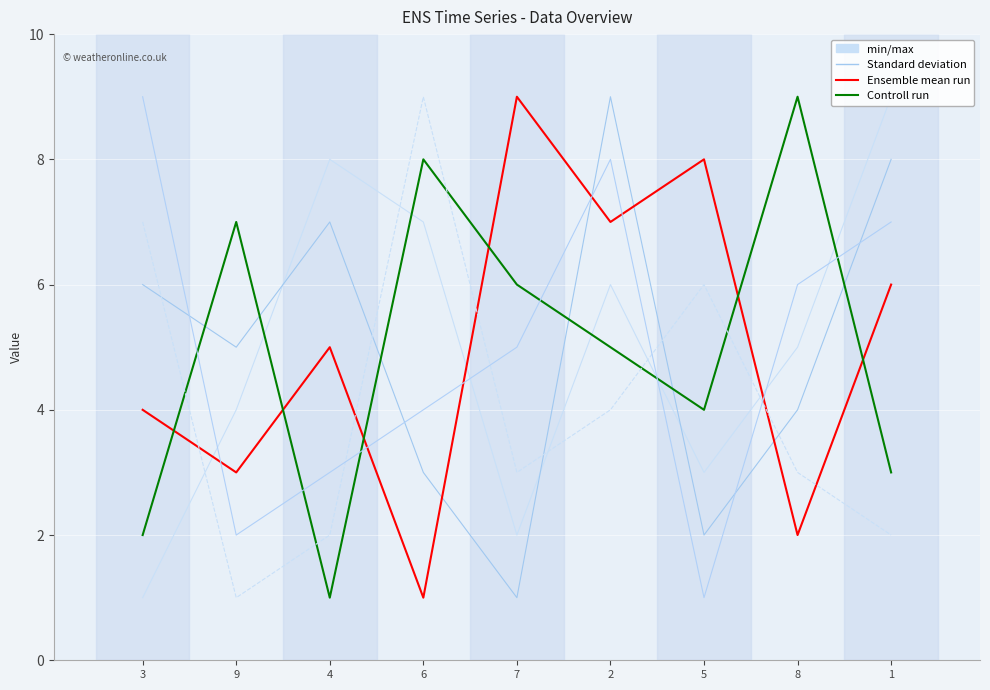

Reading left to right, transcribe all the data shown in this chart.

min/max: 3=1	9=4	4=8	6=7	7=2	2=6	5=3	8=5	1=9
Standard deviation: 3=6	9=5	4=7	6=3	7=1	2=9	5=2	8=4	1=8
Ensemble mean run: 3=4	9=3	4=5	6=1	7=9	2=7	5=8	8=2	1=6
Controll run: 3=2	9=7	4=1	6=8	7=6	2=5	5=4	8=9	1=3